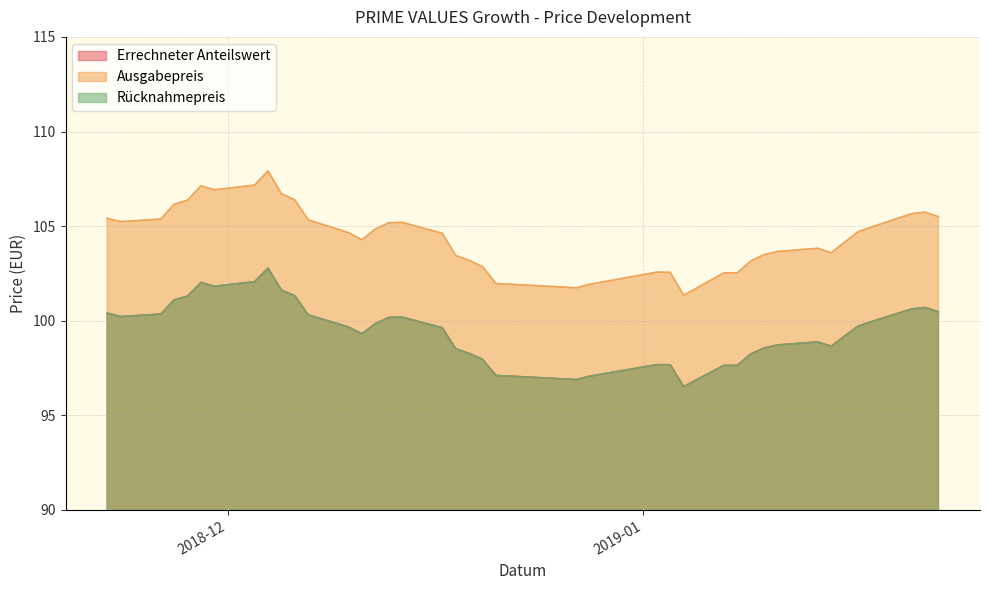

True or false: Ausgabepreis and Rücknahmepreis cross at least once.

False